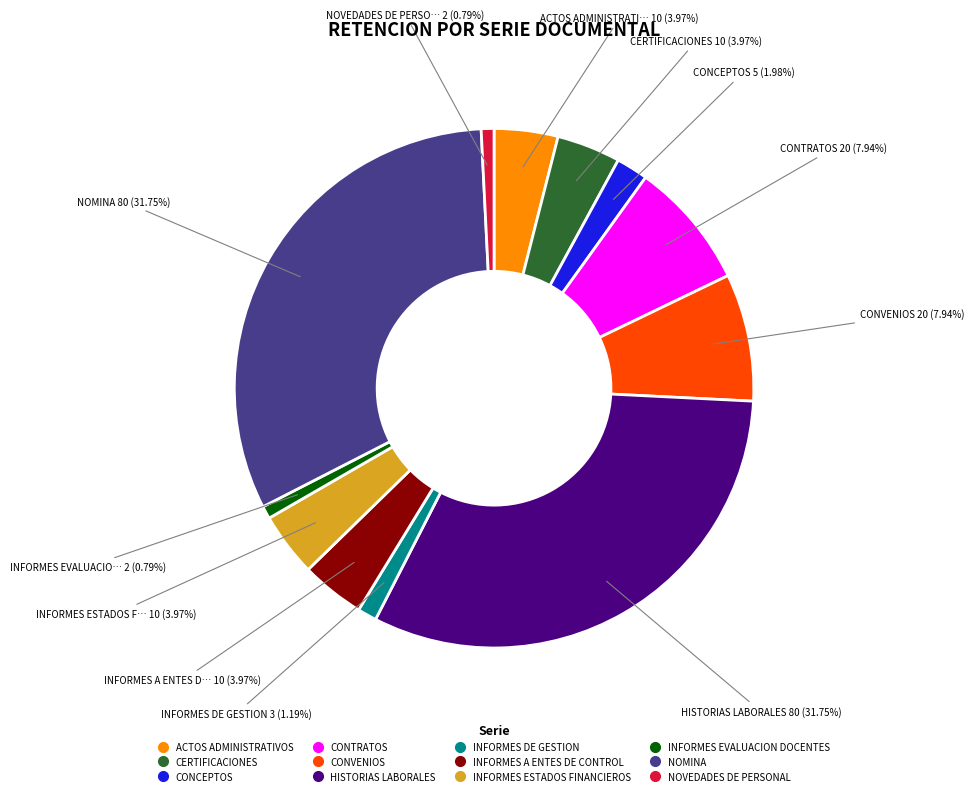

Does HISTORIAS LABORALES account for over 50% of the chart?

No